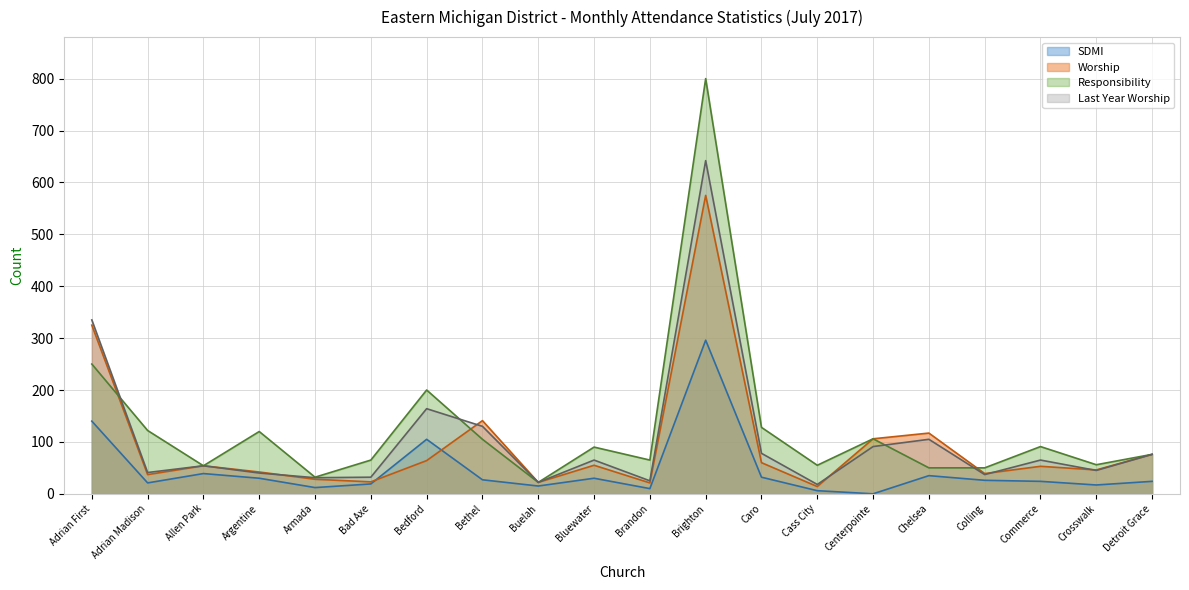

True or false: Responsibility has a value of 78 at Bedford.

False